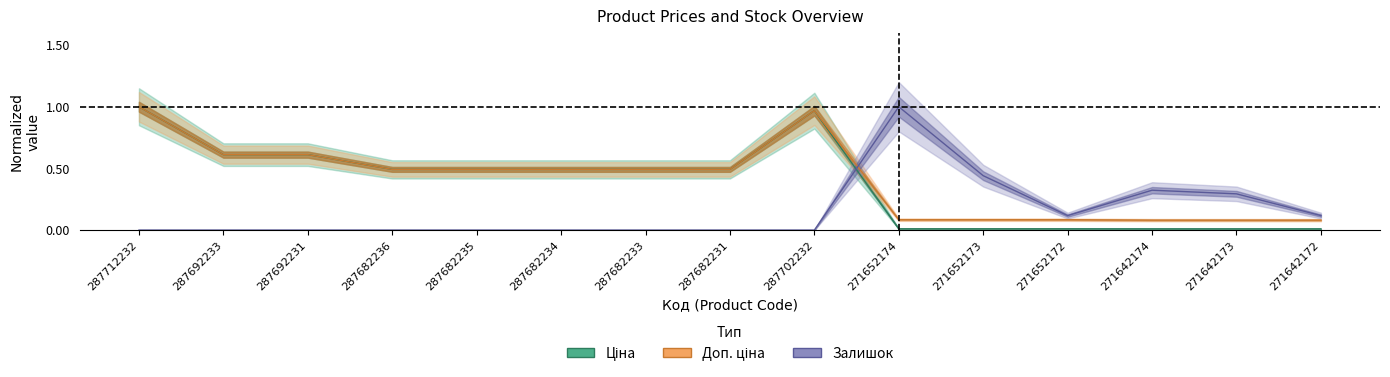

Which series has the widest spread of values?

Залишок